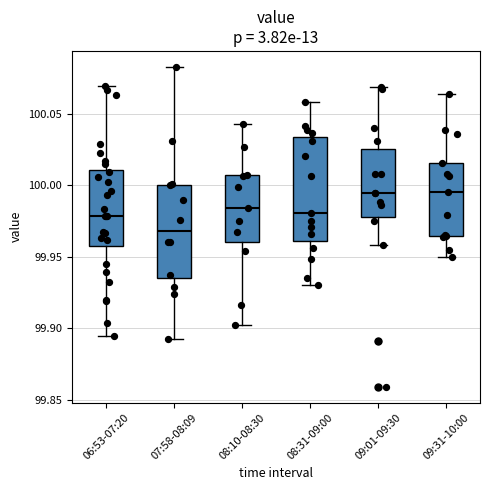

Reading left to right, read every box against the y-axis: the position of its median line, the range the box covers, and the ends of its whiskers. The values are not printed on the chart, so give them approximately, as read against the axis.

06:53-07:20: median 99.980, box 99.960 to 100.010, whiskers 99.895 to 100.070
07:58-08:09: median 99.970, box 99.935 to 100.000, whiskers 99.890 to 100.085
08:10-08:30: median 99.985, box 99.960 to 100.005, whiskers 99.900 to 100.045
08:31-09:00: median 99.980, box 99.960 to 100.035, whiskers 99.930 to 100.060
09:01-09:30: median 99.995, box 99.980 to 100.025, whiskers 99.960 to 100.070
09:31-10:00: median 99.995, box 99.965 to 100.015, whiskers 99.950 to 100.065